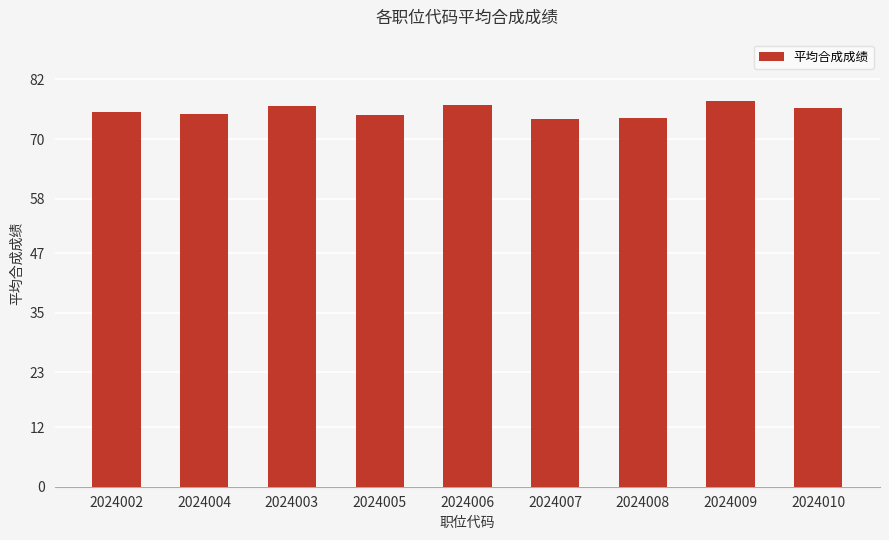

What is the change in value from 2024003 to 2024010?

-0.4